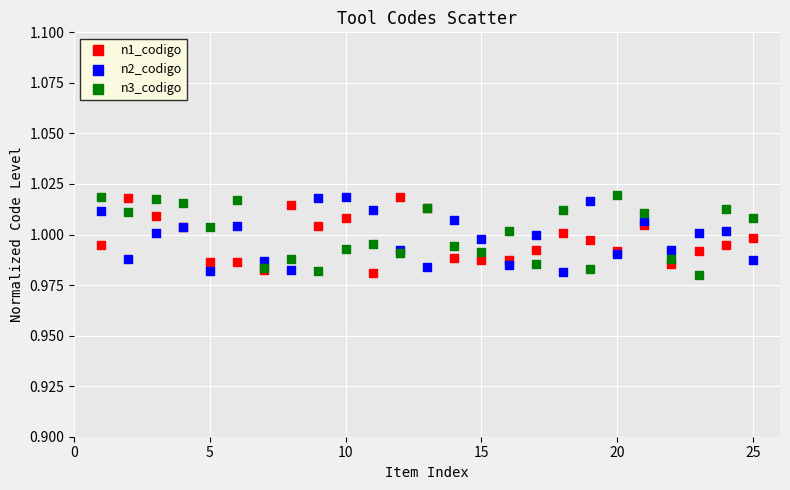

What is the X range (max minus min) for the scatter plot?

24.0